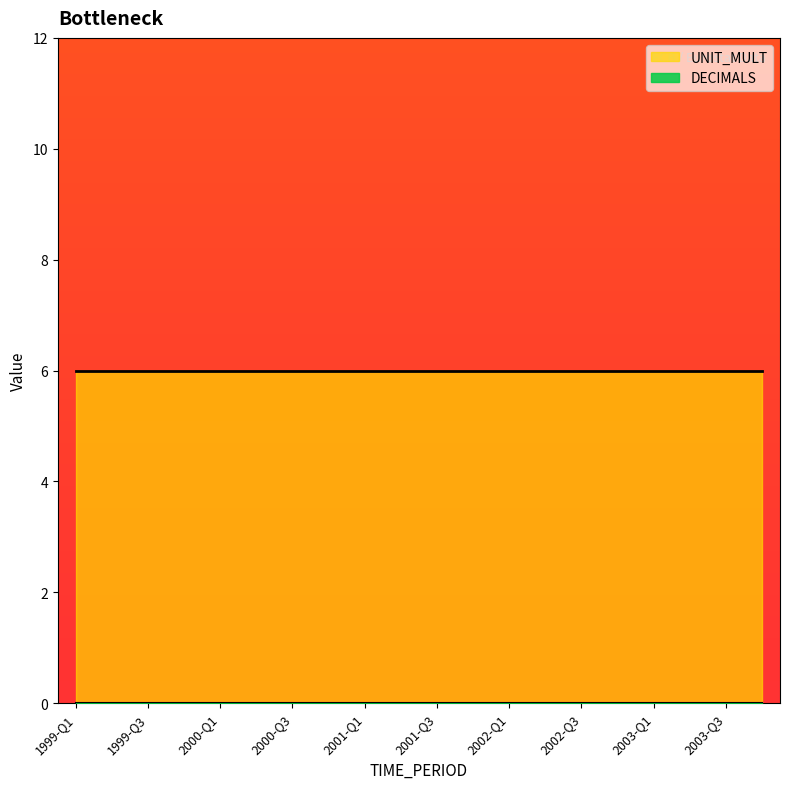

Is it true that DECIMALS equals 0 at 2002-Q1?

True